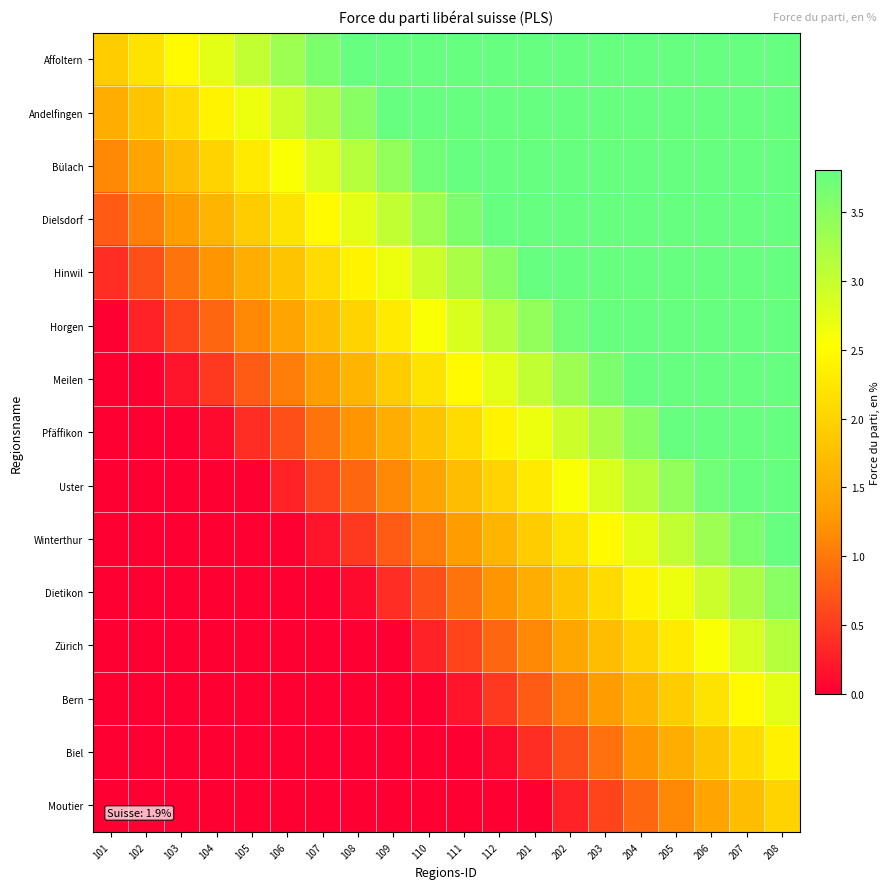

At which category does the chart reach its minimum across all series?

101